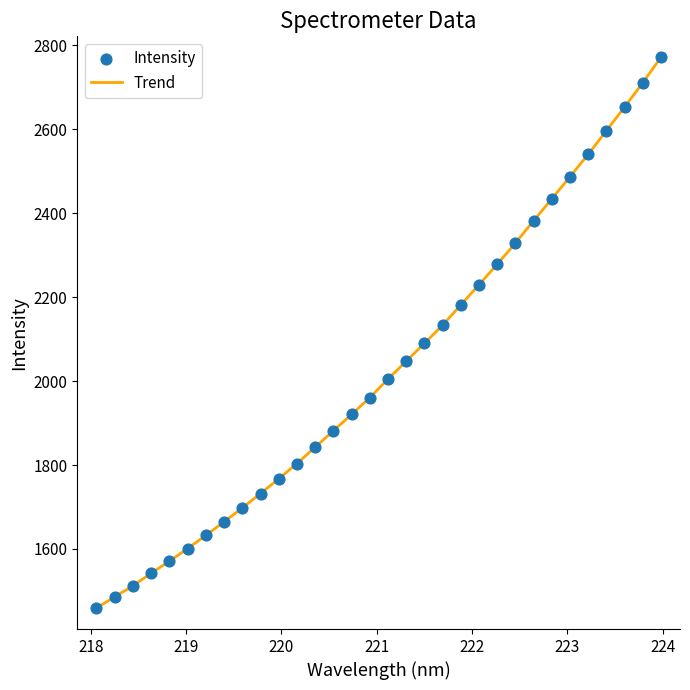

What is the difference between the maximum and minimum values?

1312.2